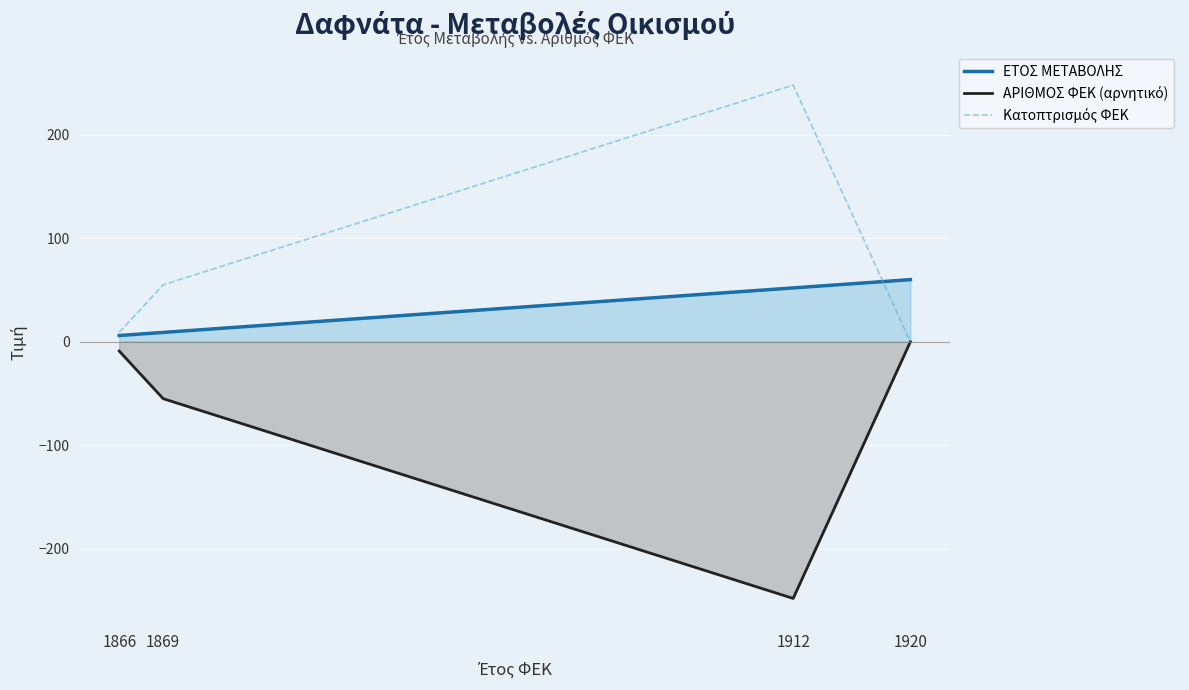

What is the total value across all series at 1869?

9